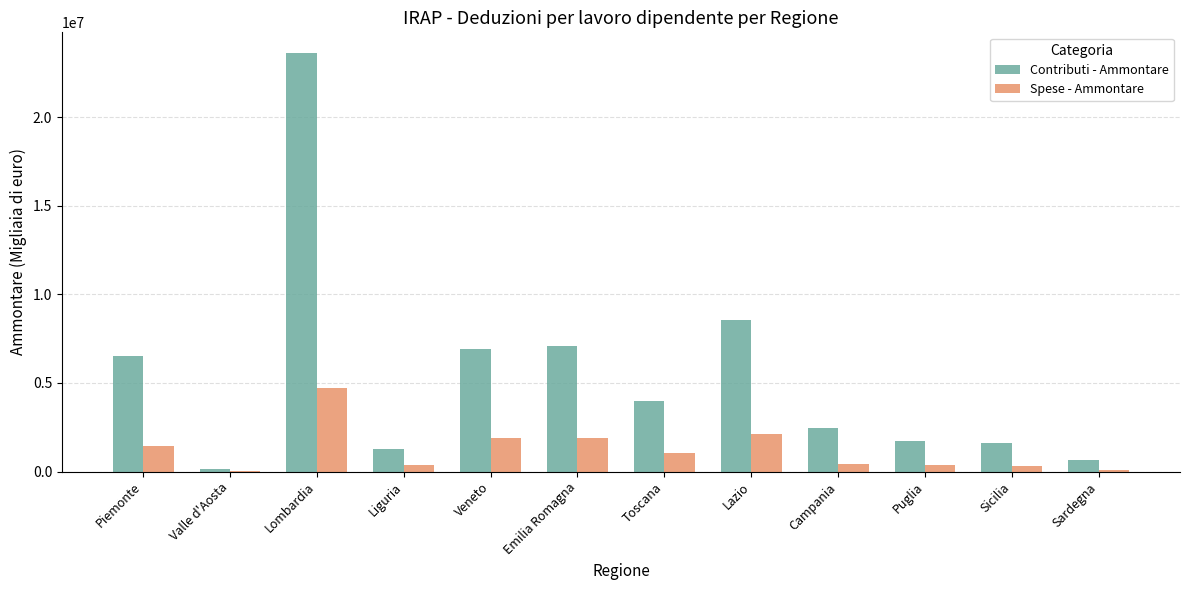

Count the number of data series in this chart.

2